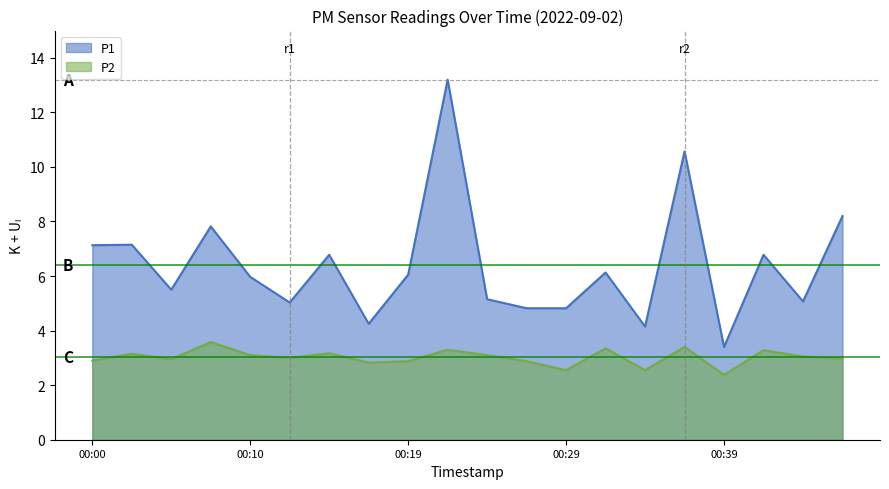

How many values in the P1 series are below 6?

10